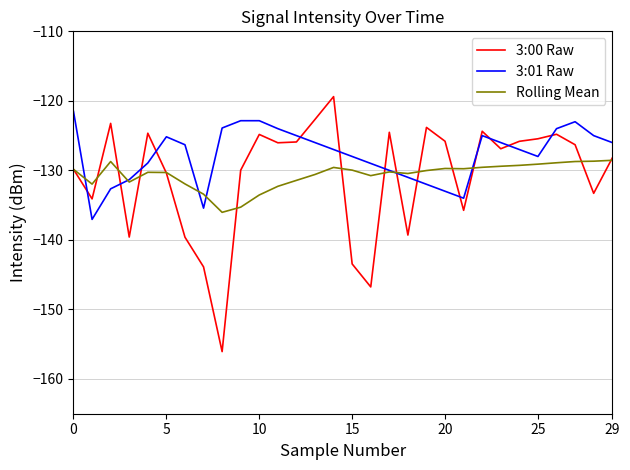

What is the sum of all 3:00 Raw values?

-3924.8